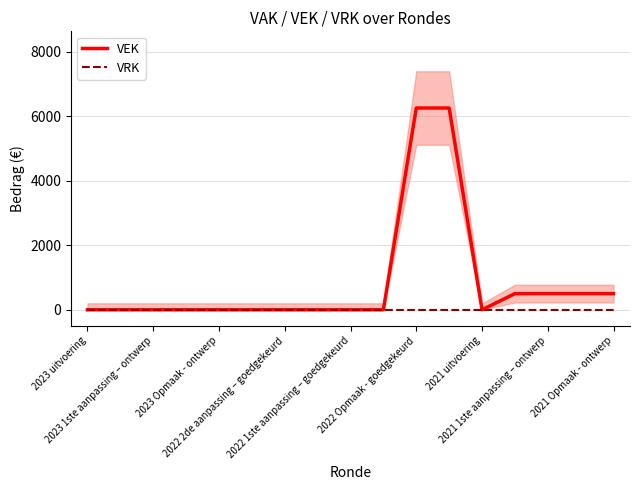

Which has a higher value, 2022 Opmaak - goedgekeurd or 2022 1ste aanpassing – goedgekeurd?

2022 Opmaak - goedgekeurd